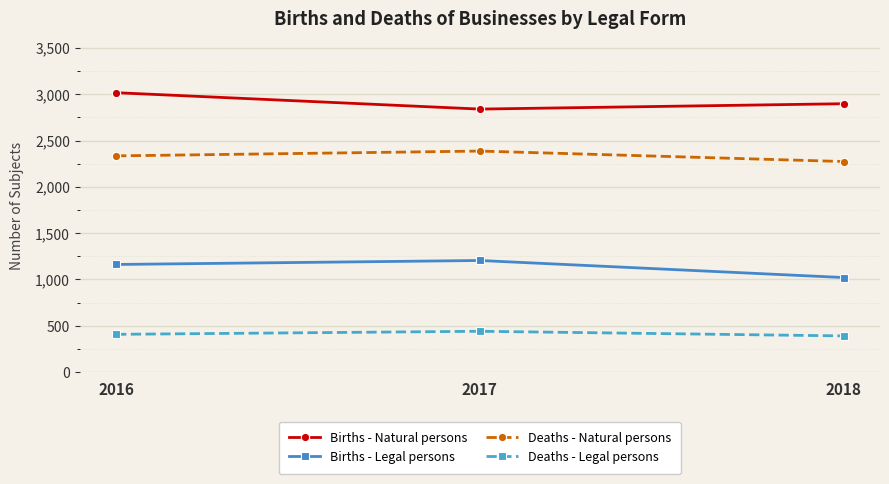

What is the spread (max minus min) of values at 2017?

2398